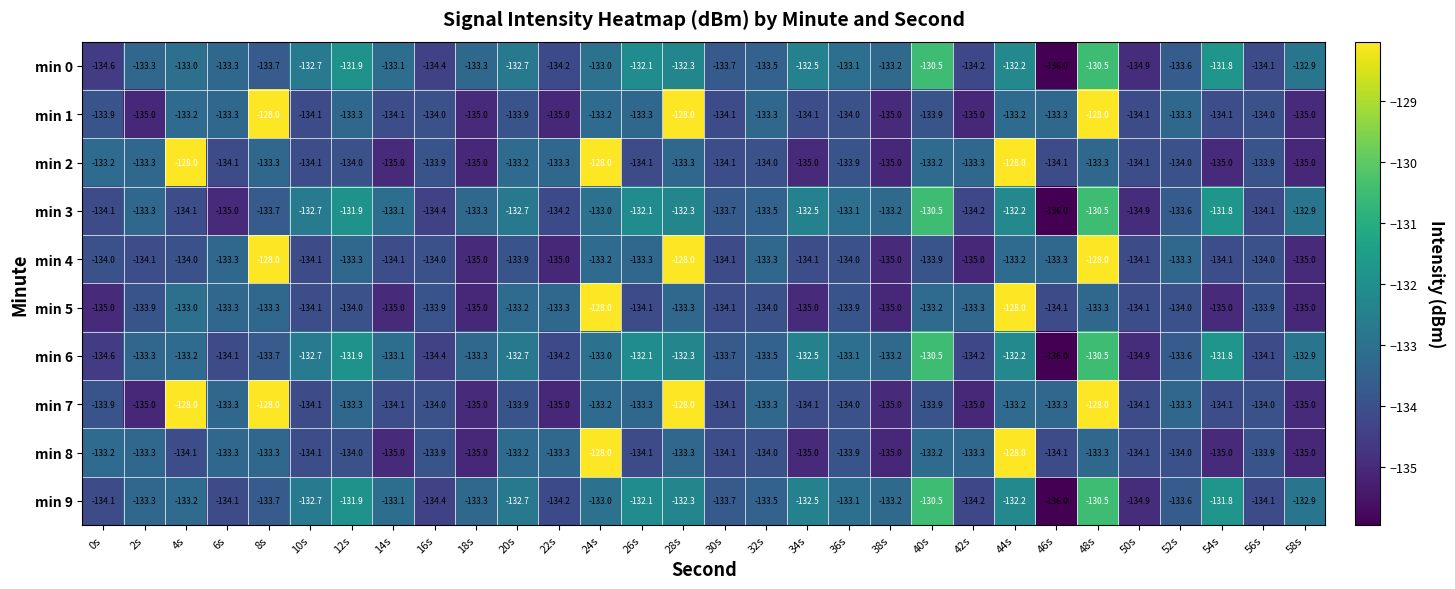

What is the difference between the highest and lowest values at 2s?

1.7